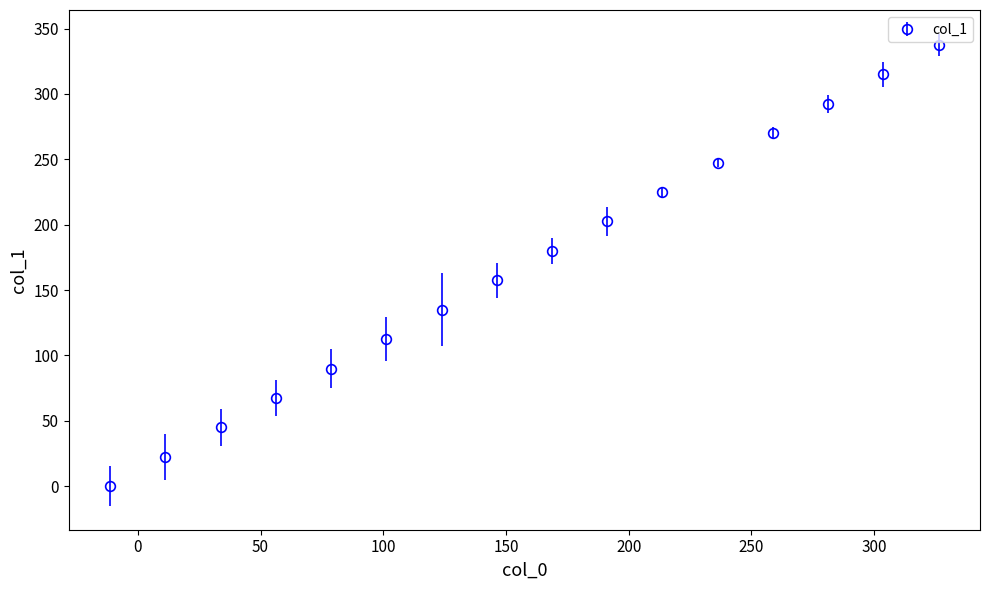

What is the value of the 12th point from the left?

247.5